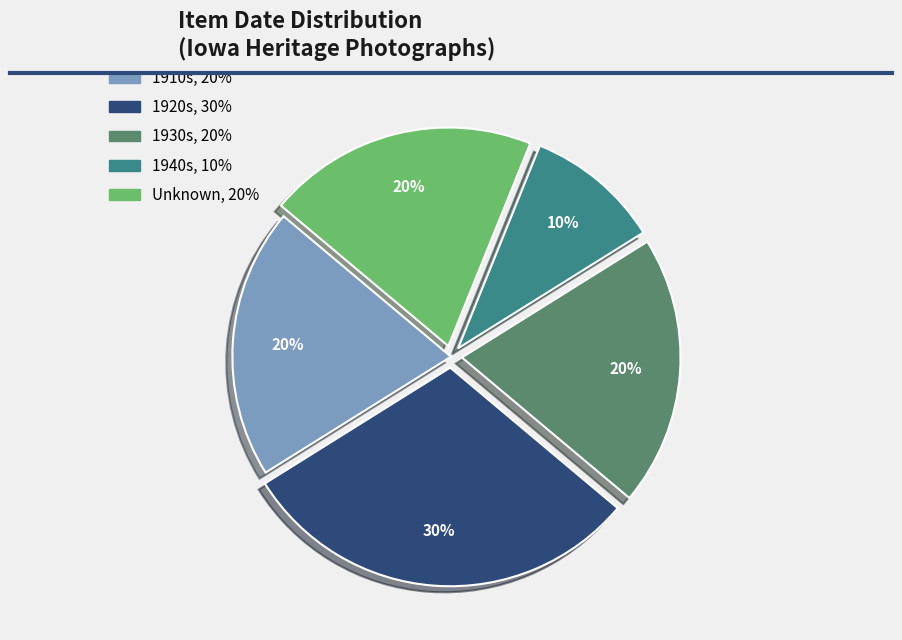

To the nearest percent, what is the difference between the largest and smallest slice percentages?

20%